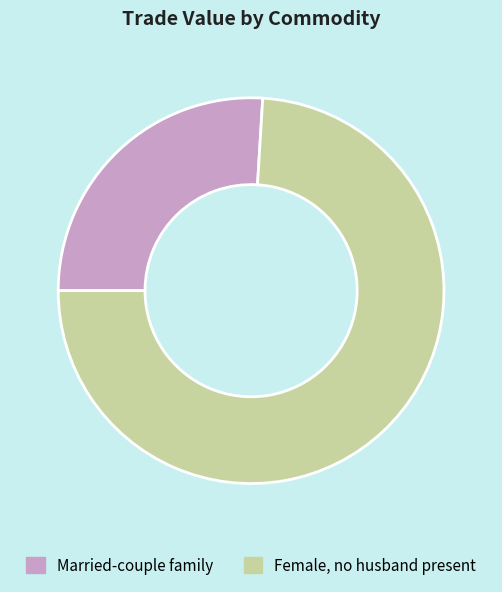

What is the majority slice?

Female, no husband present